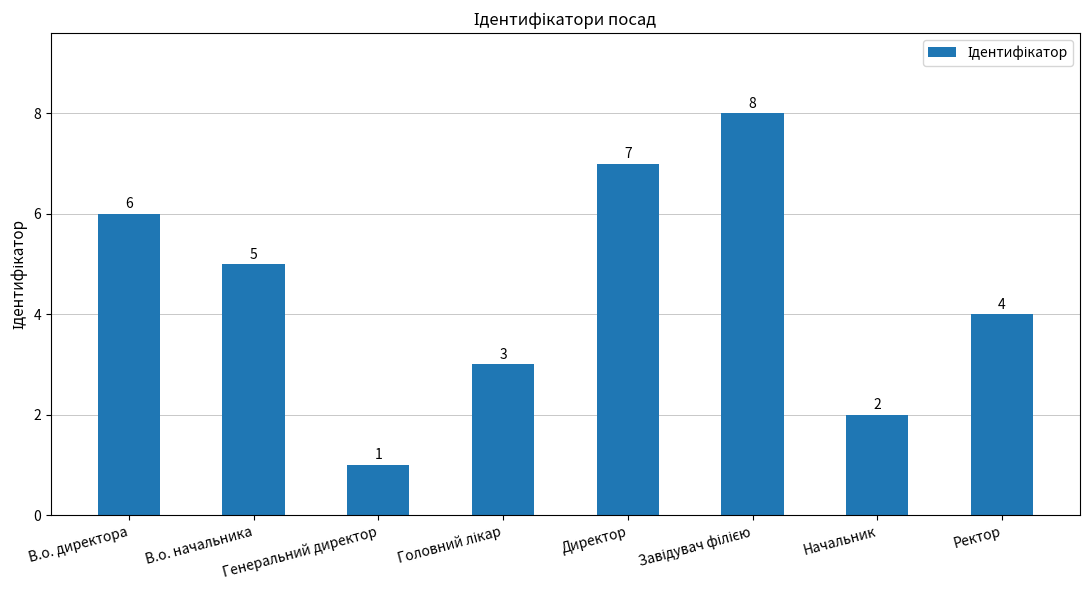

What is the sum of all values?

36